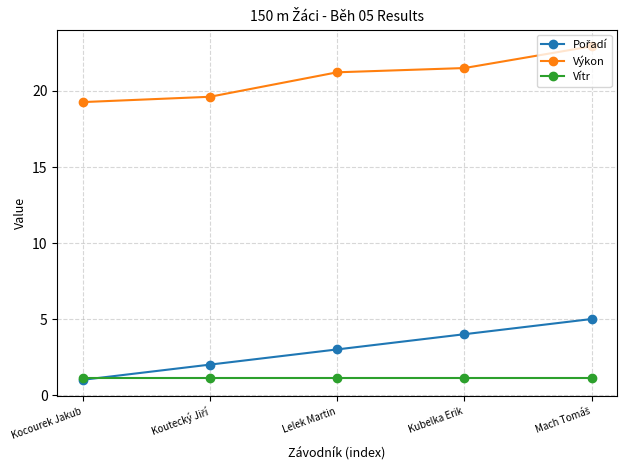

What position from the left is Lelek Martin?

3